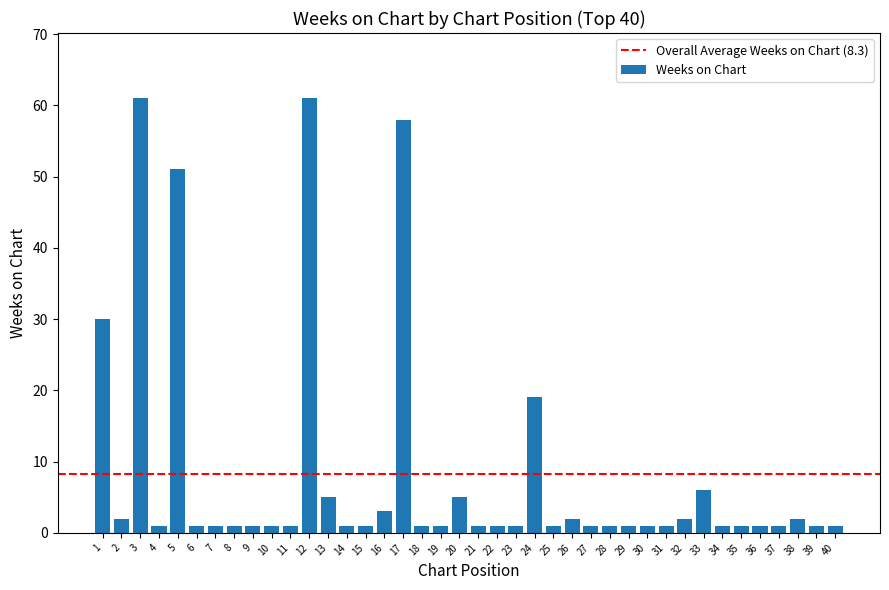

Approximately how many times larger is the value at 39 compared to 14?

1.0